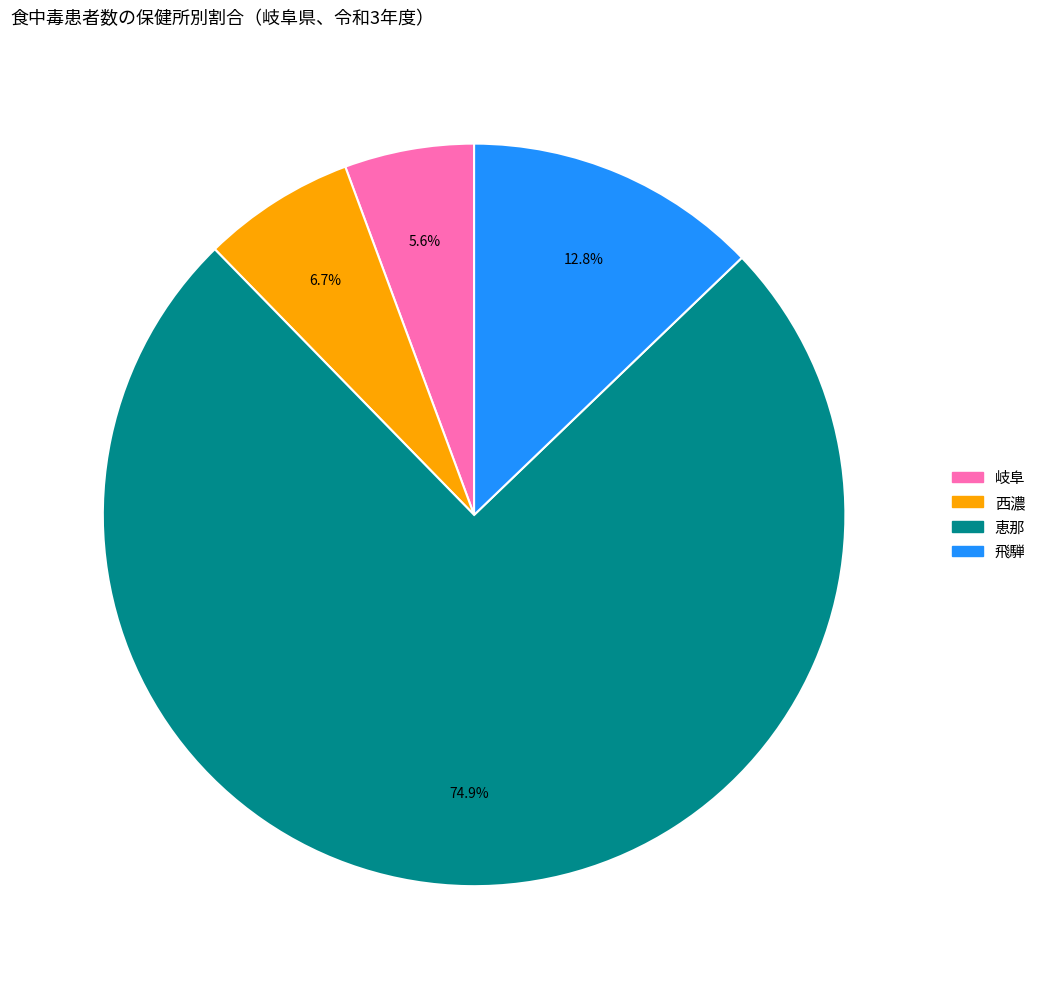

Is there a majority slice in this chart?

Yes